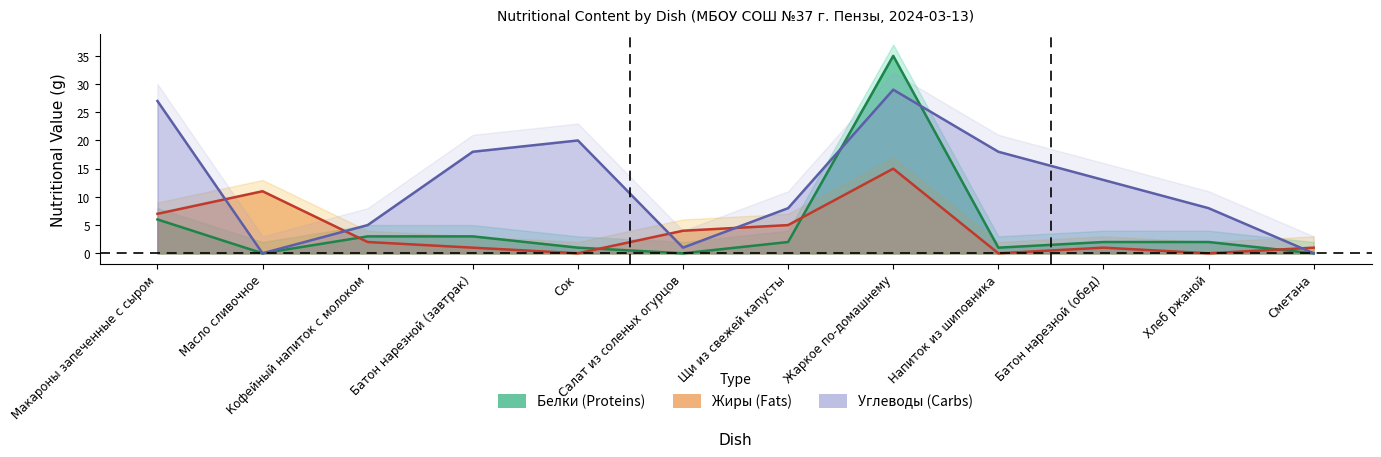

At which category is the sum across all series the highest?

Жаркое по-домашнему